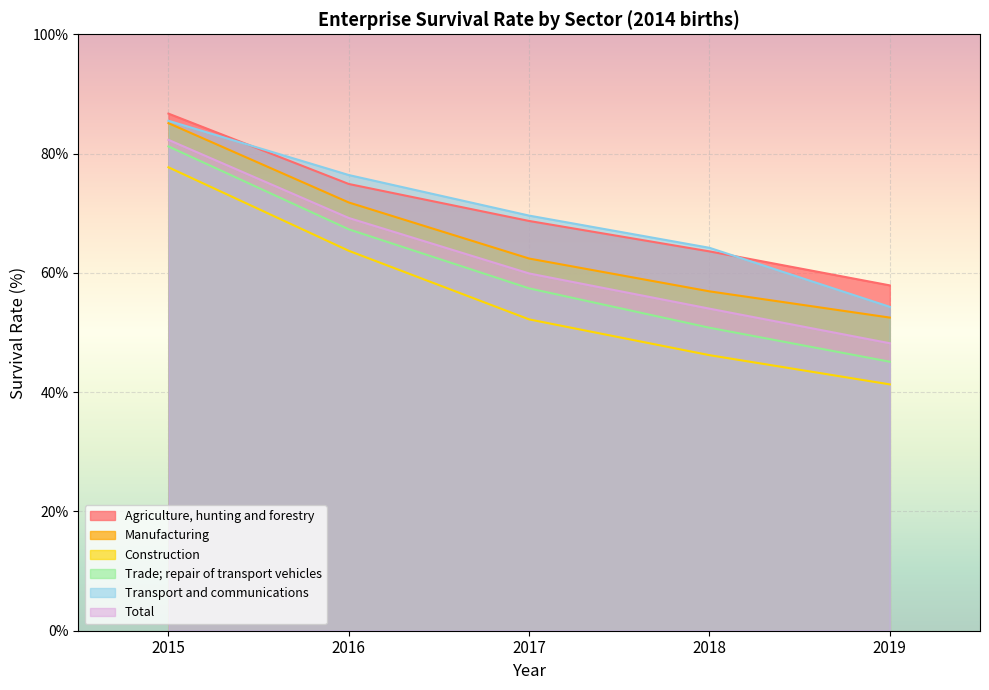

Reading right to left, extract all data points from this chart.

Agriculture, hunting and forestry: 2019=57.9	2018=63.6	2017=68.7	2016=74.9	2015=86.7
Manufacturing: 2019=52.5	2018=56.9	2017=62.4	2016=71.8	2015=85.1
Construction: 2019=41.3	2018=46.2	2017=52.2	2016=63.7	2015=77.7
Trade; repair of transport vehicles: 2019=45.1	2018=50.8	2017=57.4	2016=67.3	2015=81.2
Transport and communications: 2019=54.3	2018=64.2	2017=69.6	2016=76.4	2015=85.5
Total: 2019=48.2	2018=54.0	2017=59.9	2016=69.2	2015=82.3